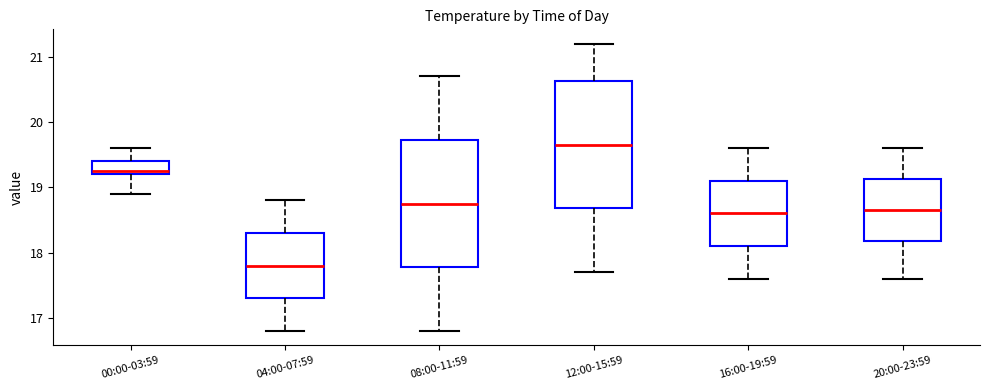

Reading left to right, transcribe this box plot: for each box, give where its median line is, the range the box spans, and where its two whiskers end, as read against the y-axis. The values are not printed on the chart, so give them approximately, as read against the axis.

00:00-03:59: median 19.3, box 19.2 to 19.4, whiskers 18.9 to 19.6
04:00-07:59: median 17.8, box 17.3 to 18.3, whiskers 16.8 to 18.8
08:00-11:59: median 18.8, box 17.8 to 19.7, whiskers 16.8 to 20.7
12:00-15:59: median 19.7, box 18.7 to 20.6, whiskers 17.7 to 21.2
16:00-19:59: median 18.6, box 18.1 to 19.1, whiskers 17.6 to 19.6
20:00-23:59: median 18.7, box 18.2 to 19.1, whiskers 17.6 to 19.6